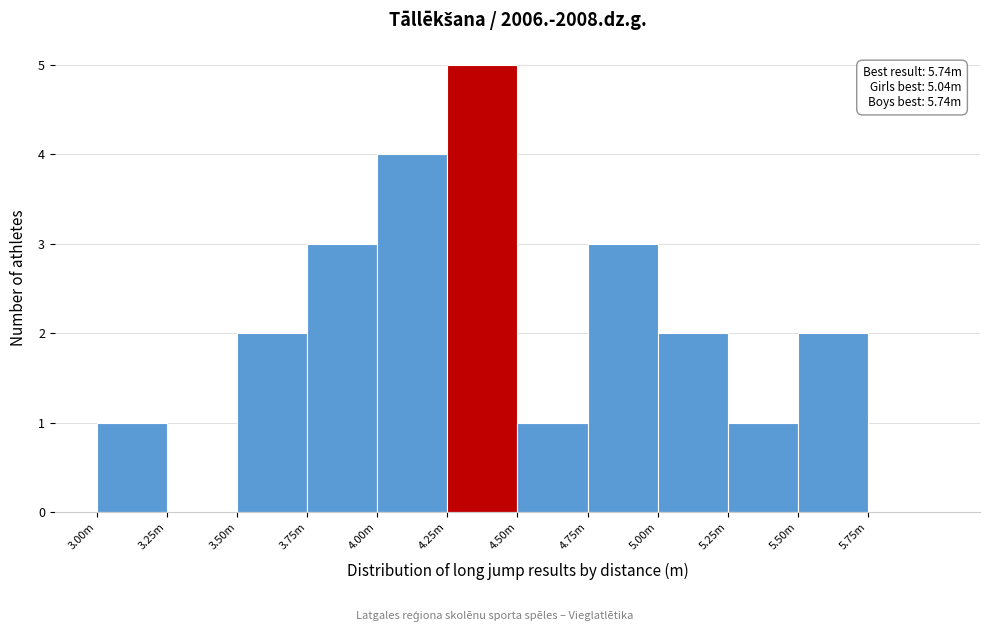

Reading left to right, what are all the values shown in this chart?

3.00m=1	3.25m=0	3.50m=2	3.75m=3	4.00m=4	4.25m=5	4.50m=1	4.75m=3	5.00m=2	5.25m=1	5.50m=2	5.75m=0